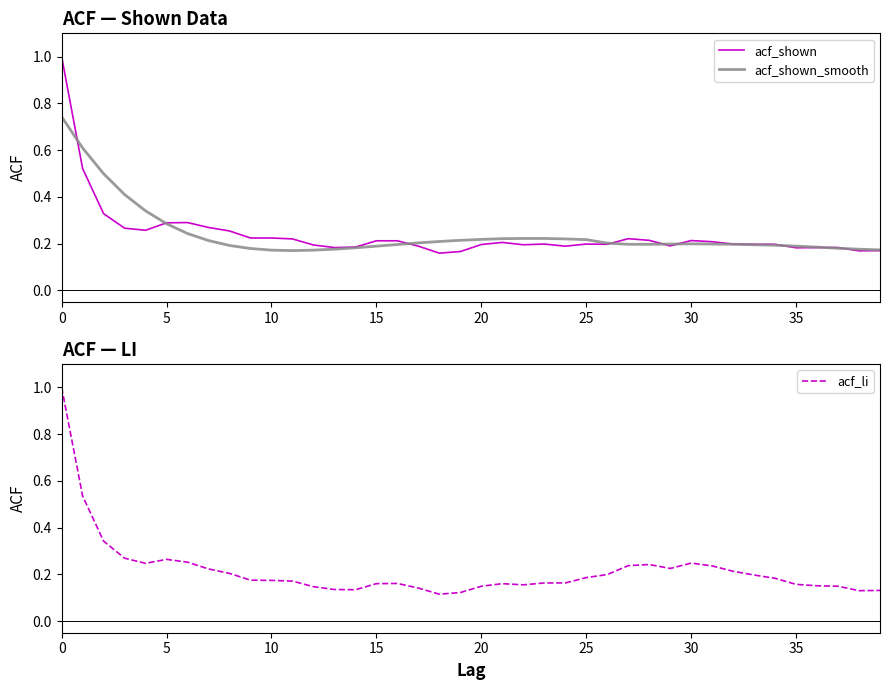

How many lines are shown in the chart?

3